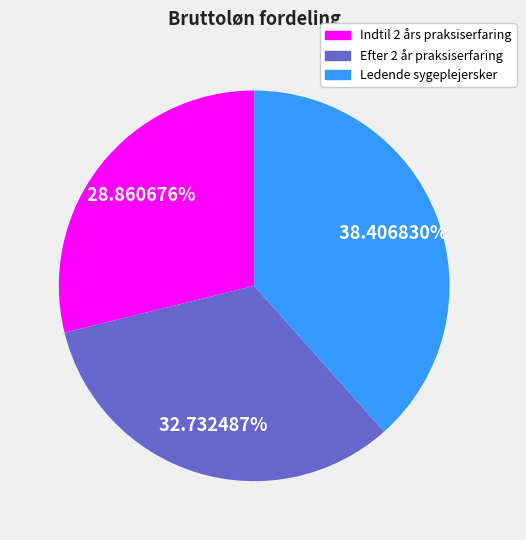

Which category has the smallest portion of the pie?

Indtil 2 års praksiserfaring